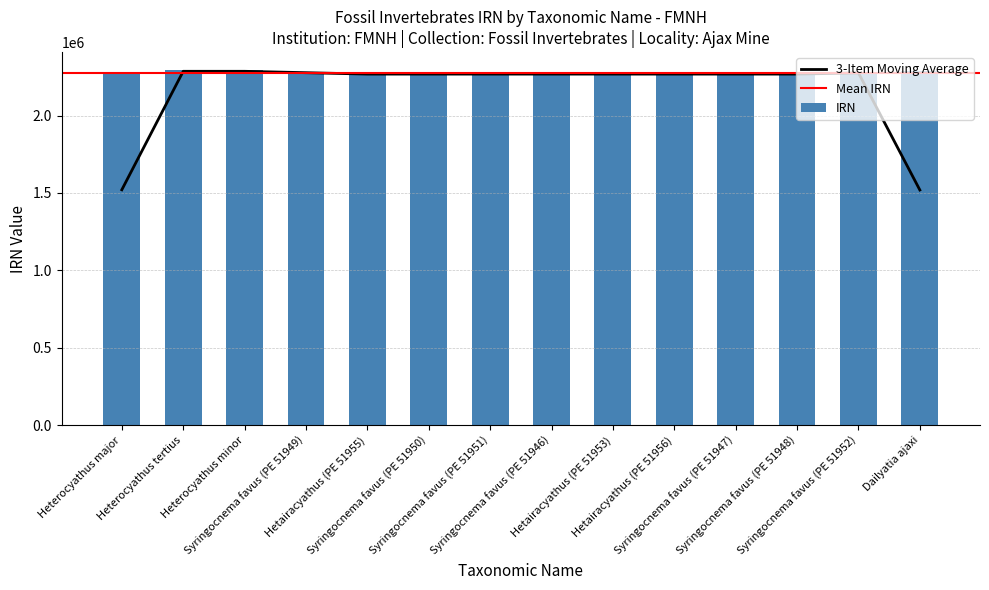

Reading right to left, what are all the values shown in this chart?

Dailyatia ajaxi=2290561	Syringocnema favus (PE 51952)=2267534	Syringocnema favus (PE 51948)=2267526	Syringocnema favus (PE 51947)=2267524	Hetairacyathus (PE 51956)=2267542	Hetairacyathus (PE 51953)=2267538	Syringocnema favus (PE 51946)=2267522	Syringocnema favus (PE 51951)=2267532	Syringocnema favus (PE 51950)=2267530	Hetairacyathus (PE 51955)=2267540	Syringocnema favus (PE 51949)=2267528	Heterocyathus minor=2294547	Heterocyathus tertius=2294549	Heterocyathus major=2267536